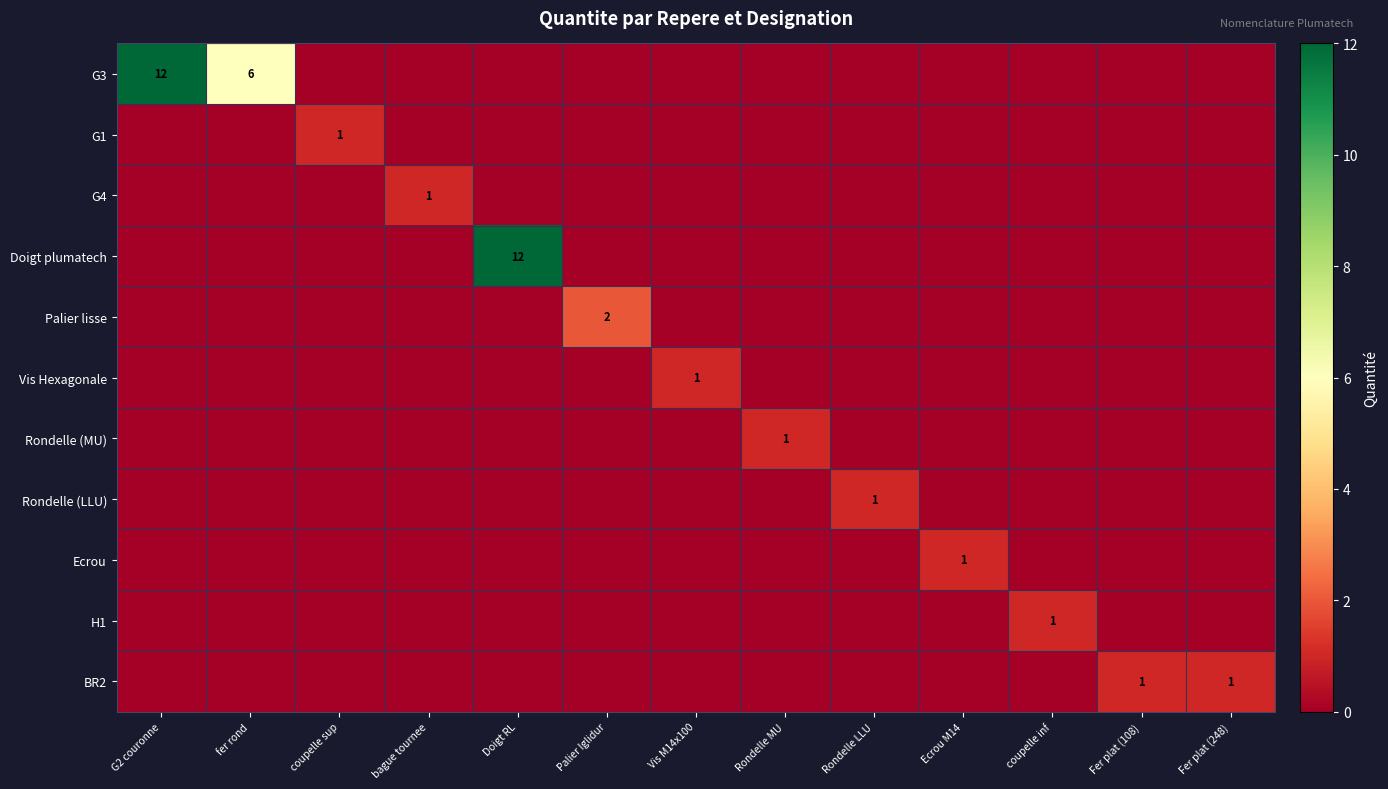

What is the difference between the highest and lowest values at Vis M14x100?

1